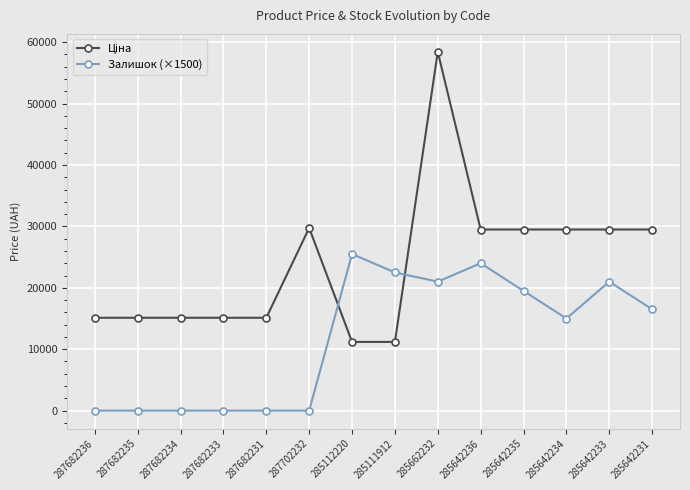

What is the total value across all series at 287682233?

15120.0